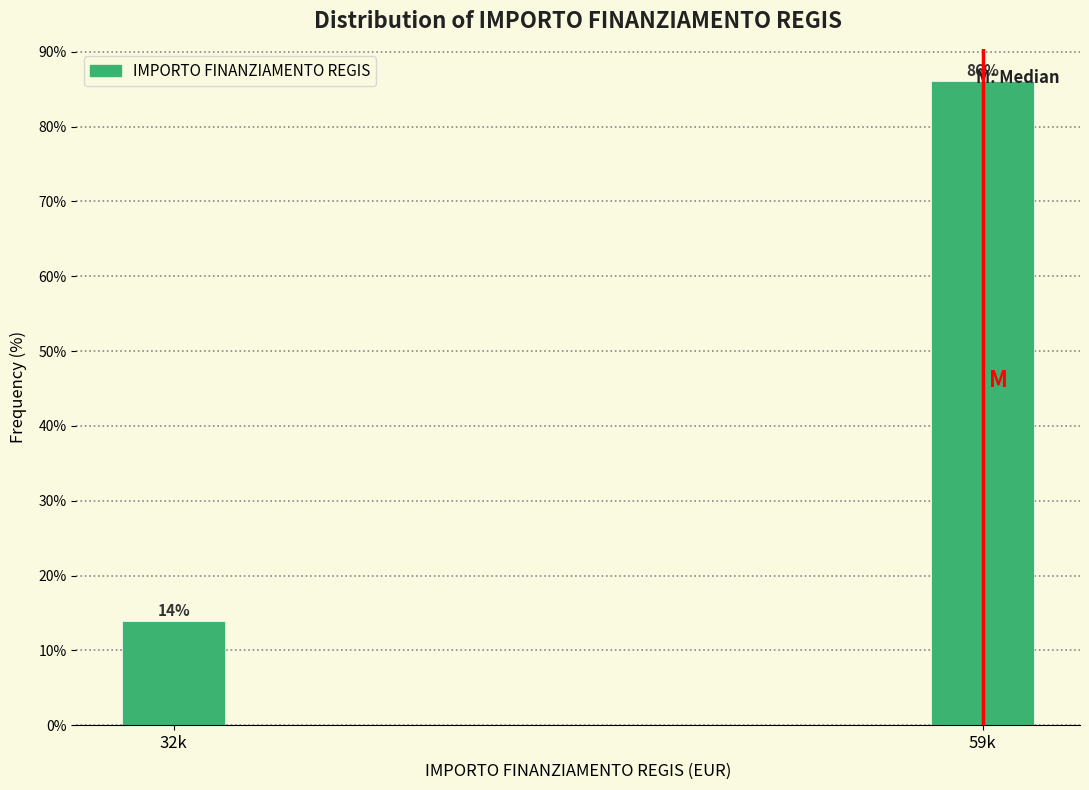

Which has a higher value, 32k or 59k?

59k